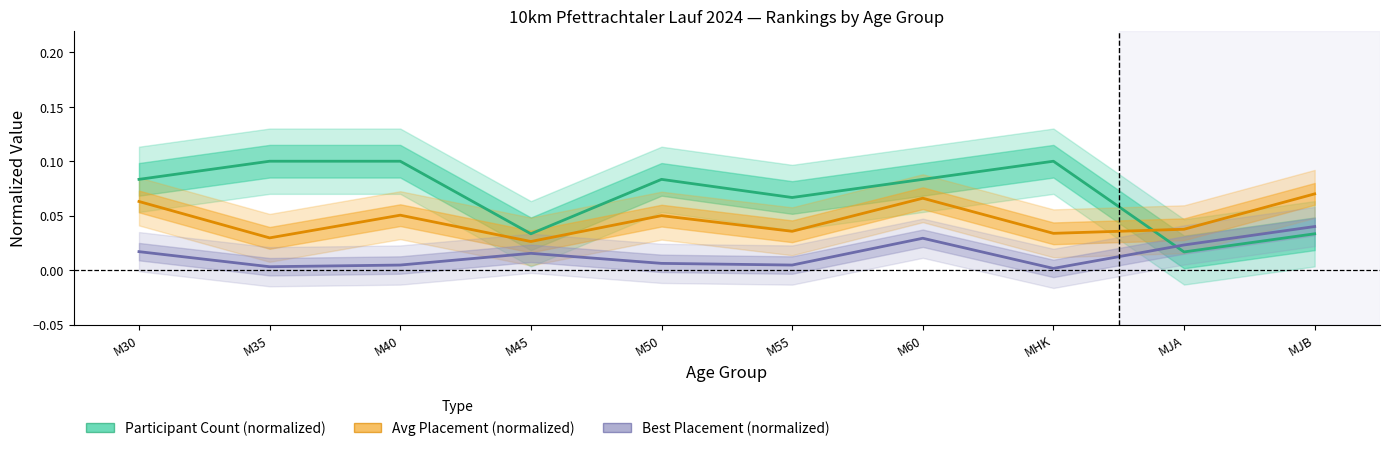

Is it true that Best Placement (normalized) equals 0.0 at MJA?

False